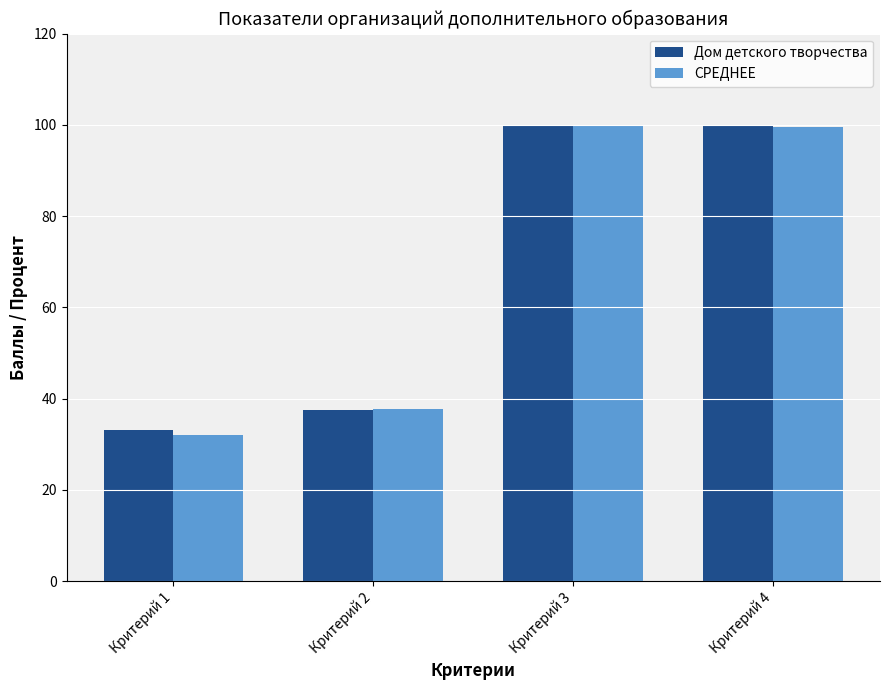

At which label does Дом детского творчества reach its minimum?

Критерий 1